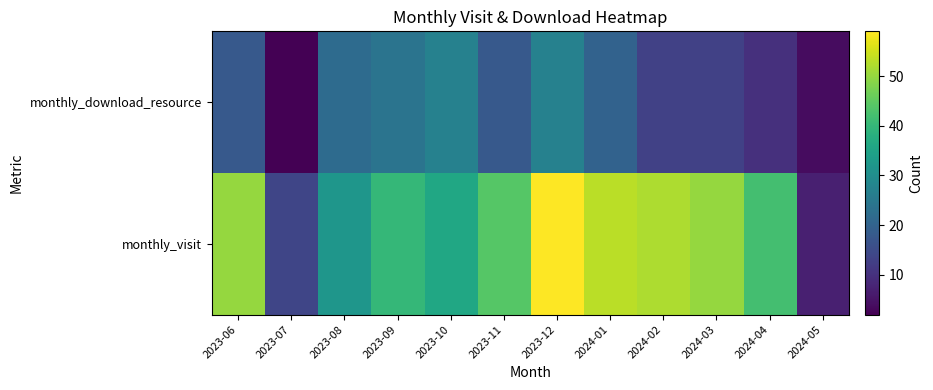

Reading right to left, extract all data points from this chart.

monthly_visit: 2024-05=7	2024-04=42	2024-03=50	2024-02=52	2024-01=53	2023-12=59	2023-11=44	2023-10=36	2023-09=40	2023-08=32	2023-07=14	2023-06=50
monthly_download_resource: 2024-05=4	2024-04=10	2024-03=13	2024-02=13	2024-01=20	2023-12=27	2023-11=18	2023-10=27	2023-09=24	2023-08=22	2023-07=2	2023-06=18